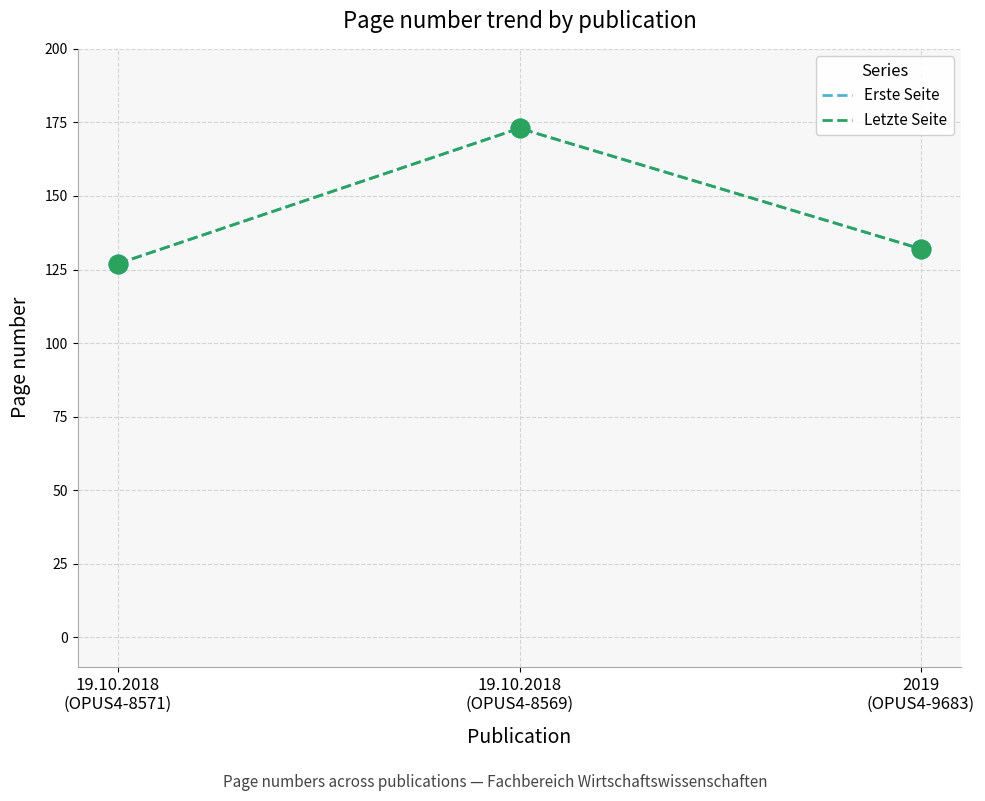

Which series has the largest total across all categories?

Erste Seite